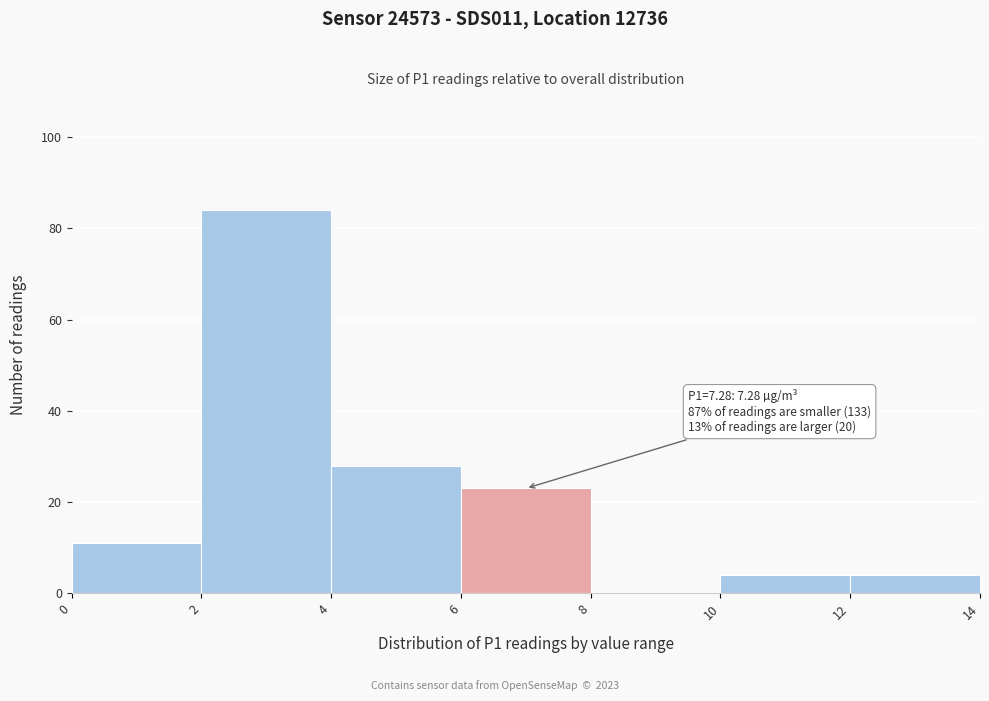

Which range on the x-axis has the tallest bar?

2 to 4